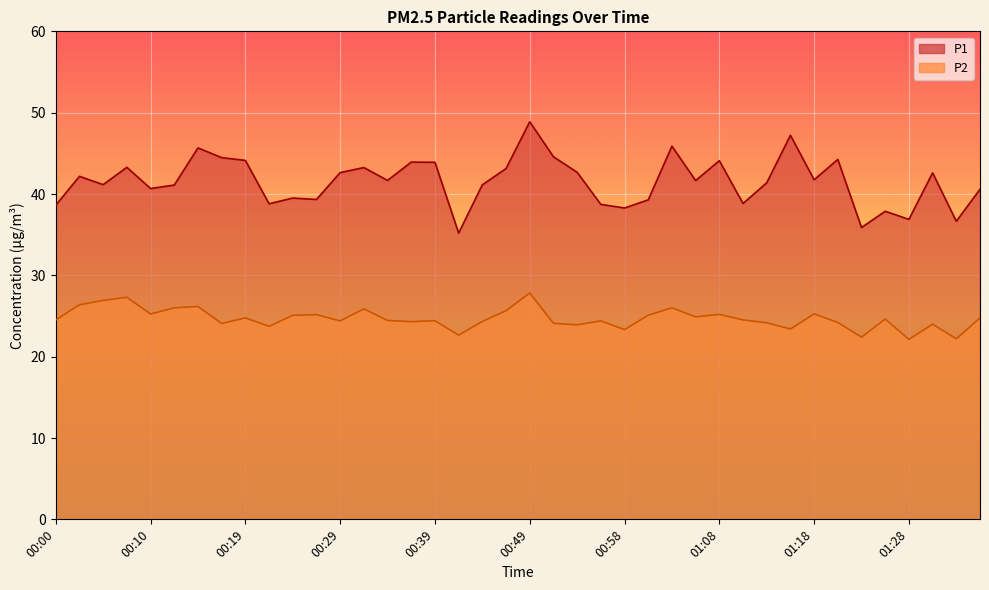

What are all the series names shown in the legend?

P1, P2